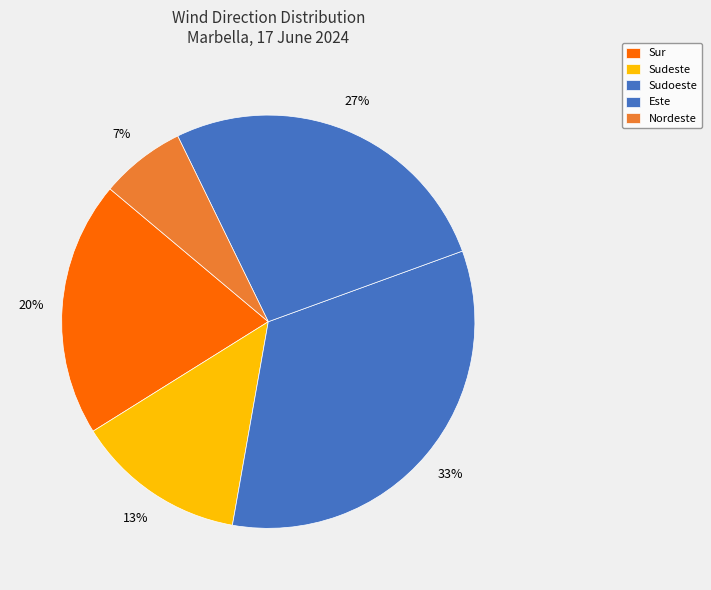

Is there any slice that represents more than half of the pie?

No